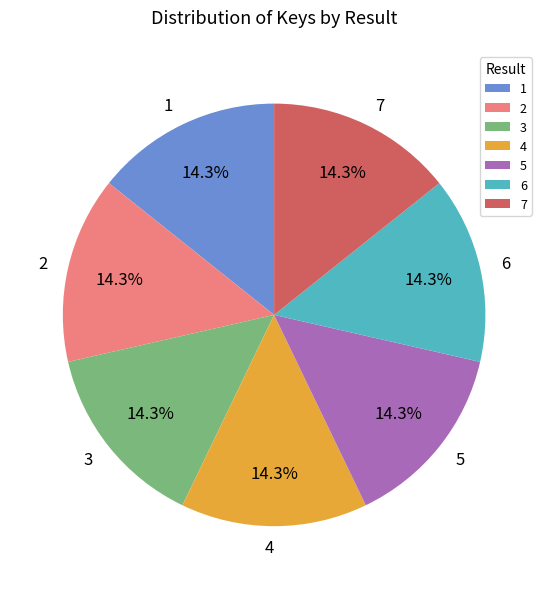

What is the total percentage of 1 and 5?

28.6%